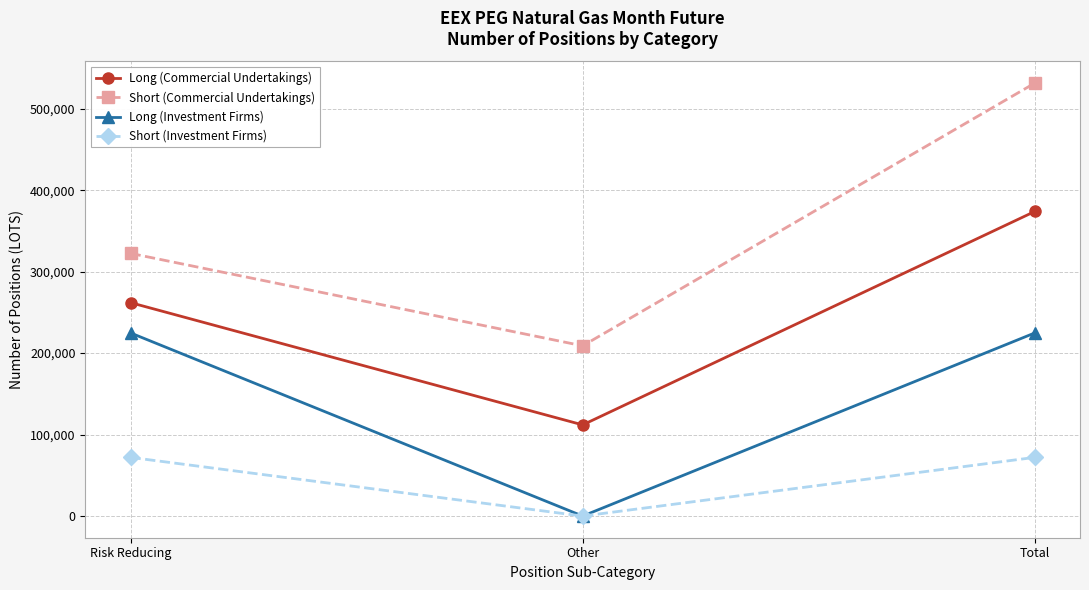

The value of Short (Investment Firms) at Other is 48848. True or false?

False